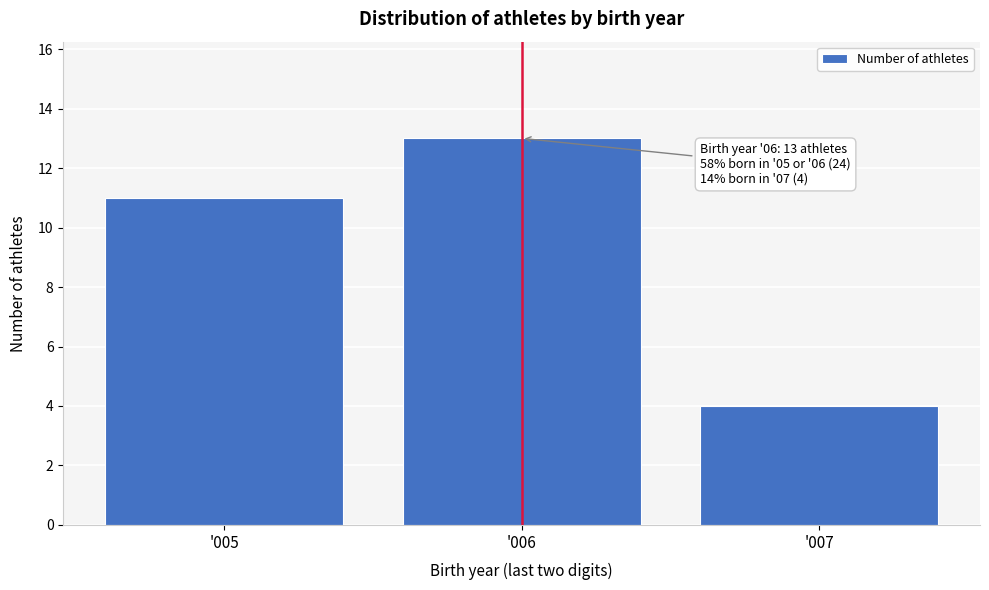

Reading left to right, what are all the values shown in this chart?

11	13	4